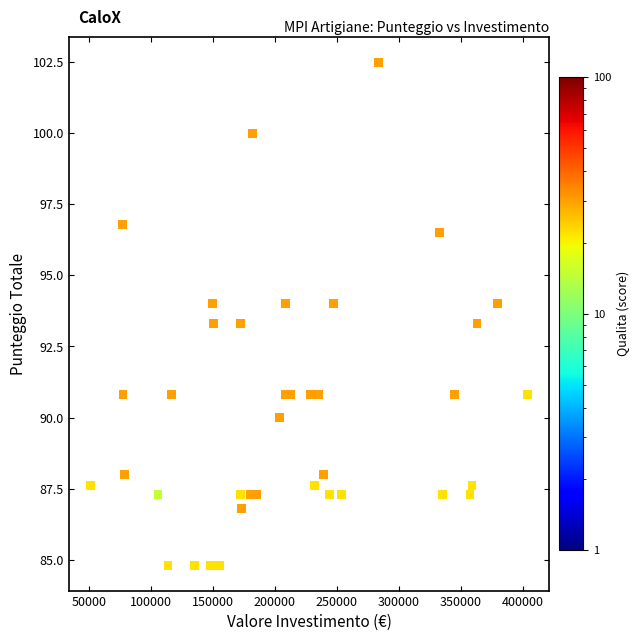

What is the range of X values (max minus min)?

352122.9